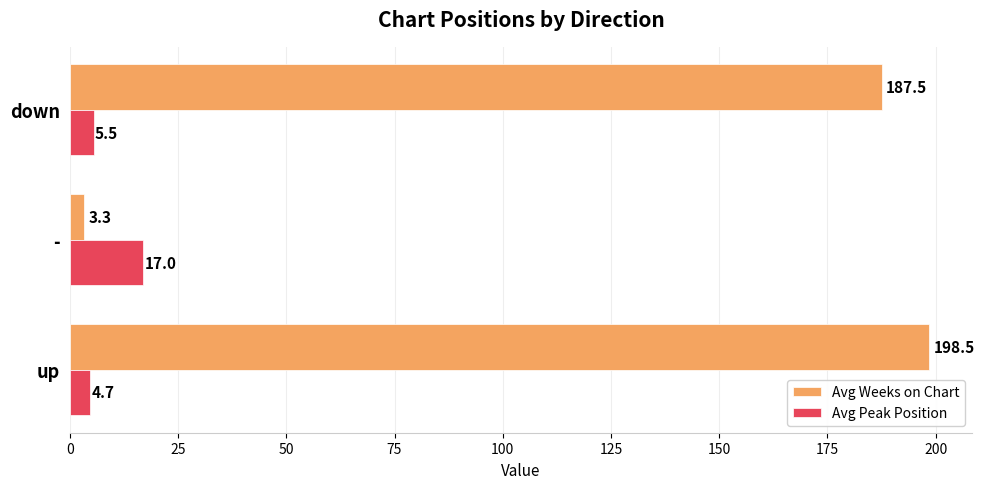

What is the smallest value displayed?

3.3